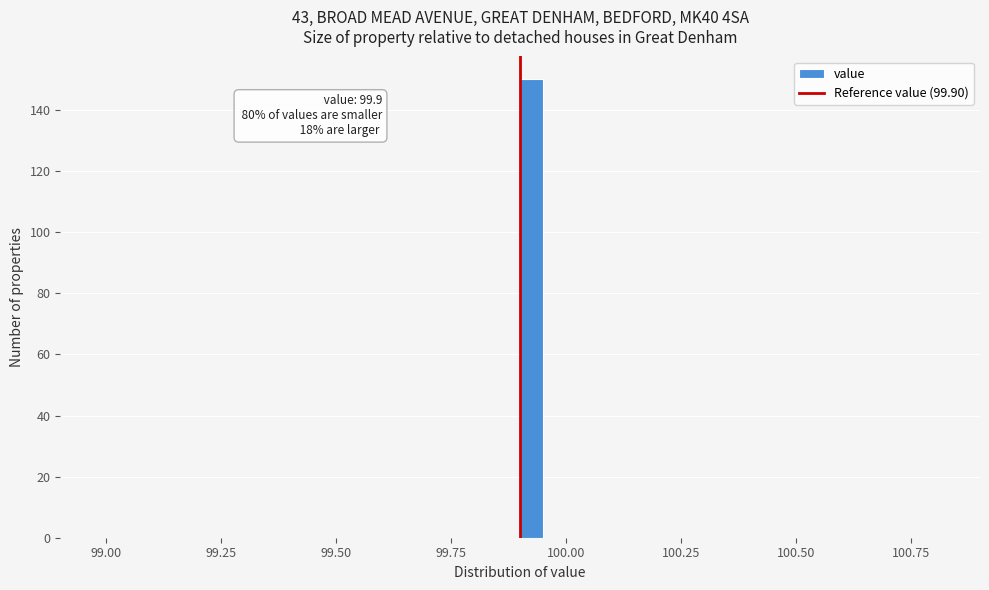

Read against the x-axis, roughly where is the centre of the tallest bar?

99.95